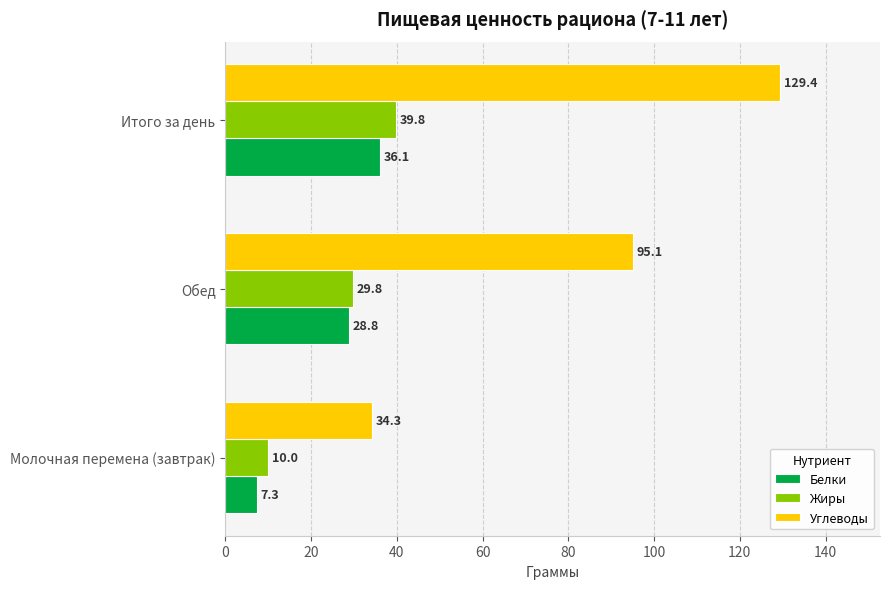

True or false: Белки has a value of 42.3 at Обед.

False